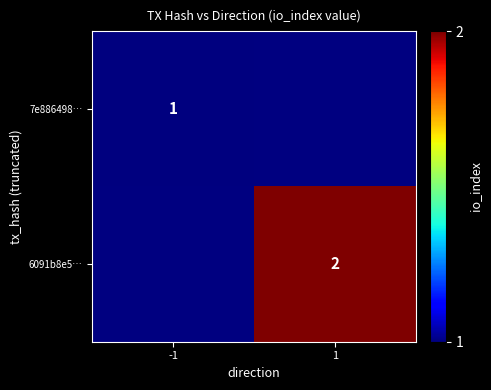

True or false: 6091b8e5… has a value of 1 at 1.

False